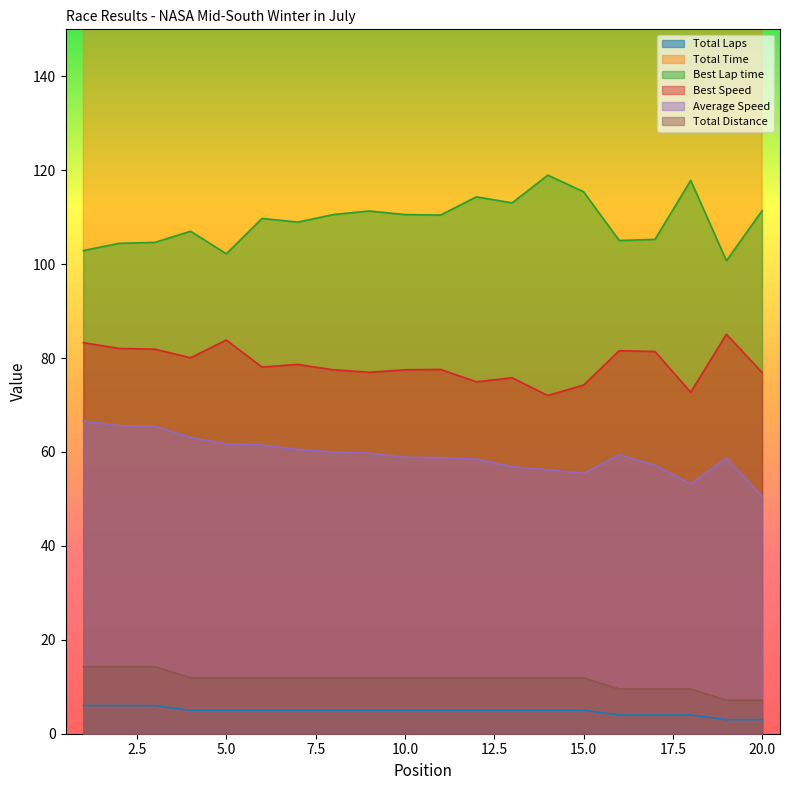

Where does the Best Speed series first go above 77?

1